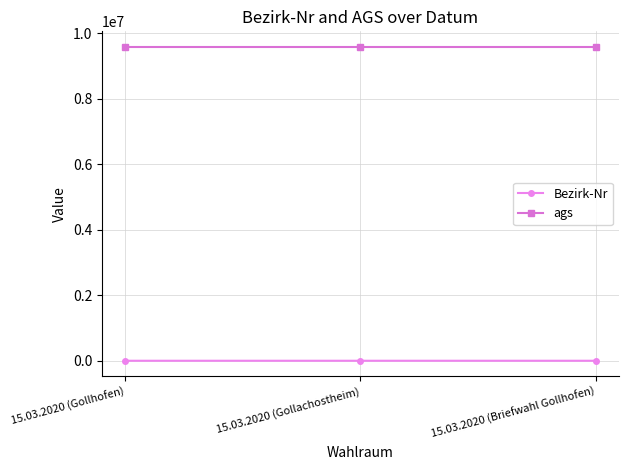

The value of ags at 15.03.2020 (Briefwahl Gollhofen) is 9575127. True or false?

True